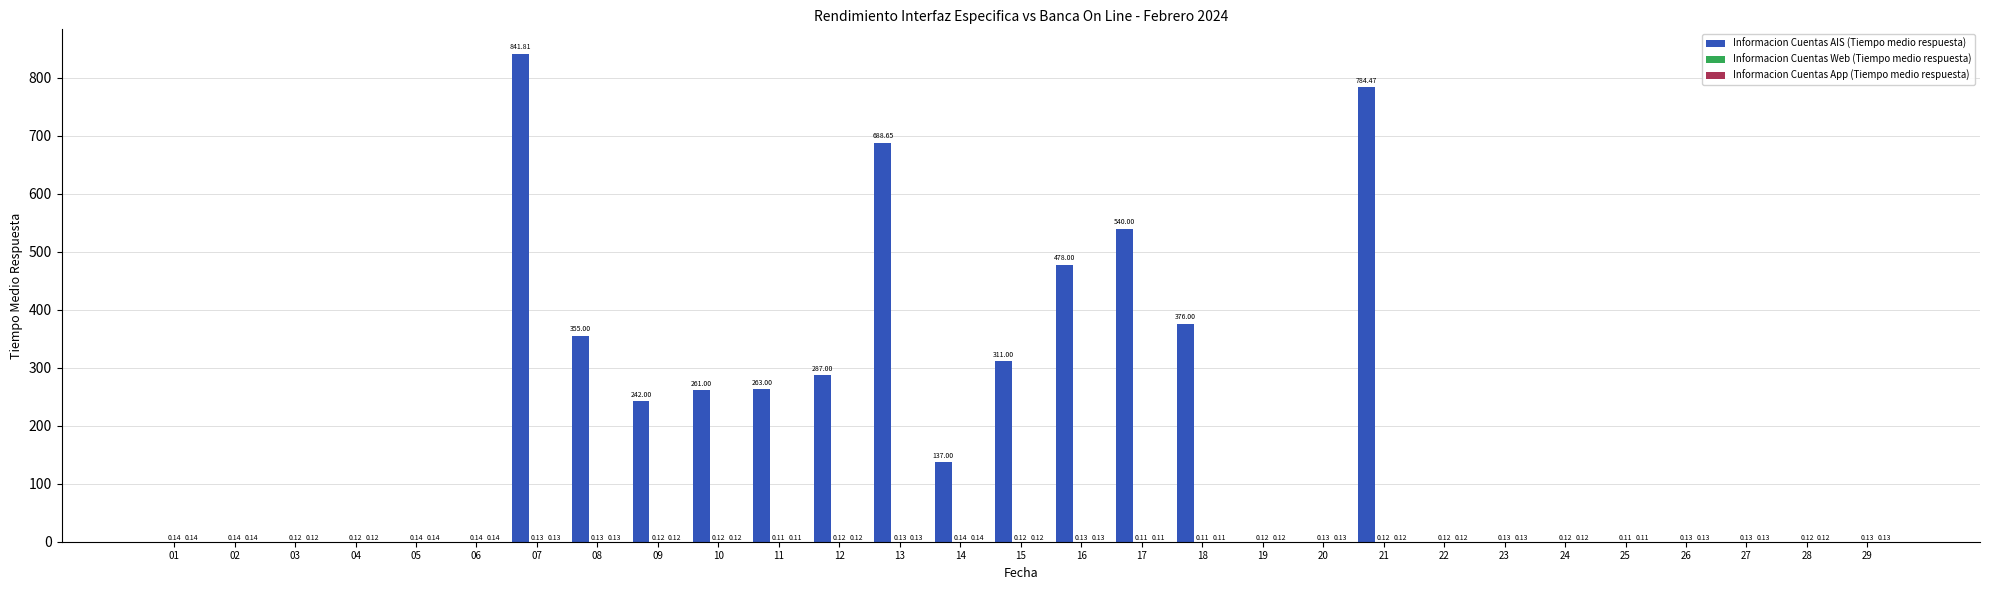

At which category is the sum across all series the highest?

07